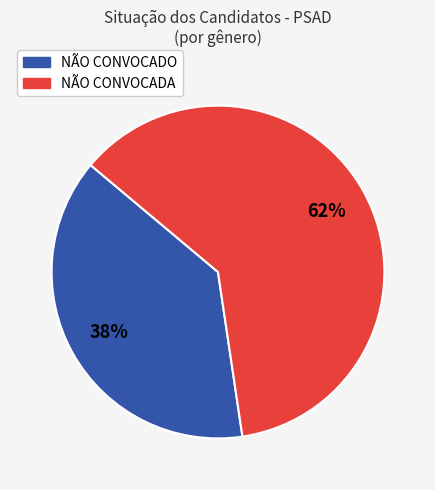

Is there any slice that represents more than half of the pie?

Yes